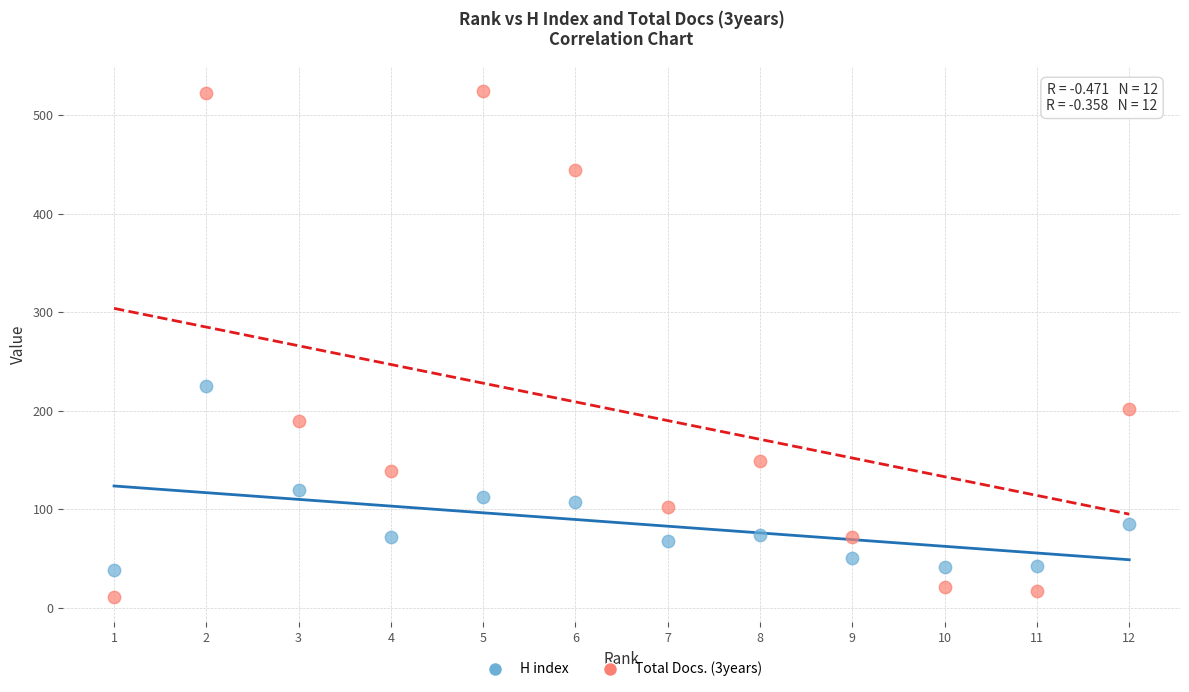

Which series contains the highest Y value?

Total Docs. (3years)